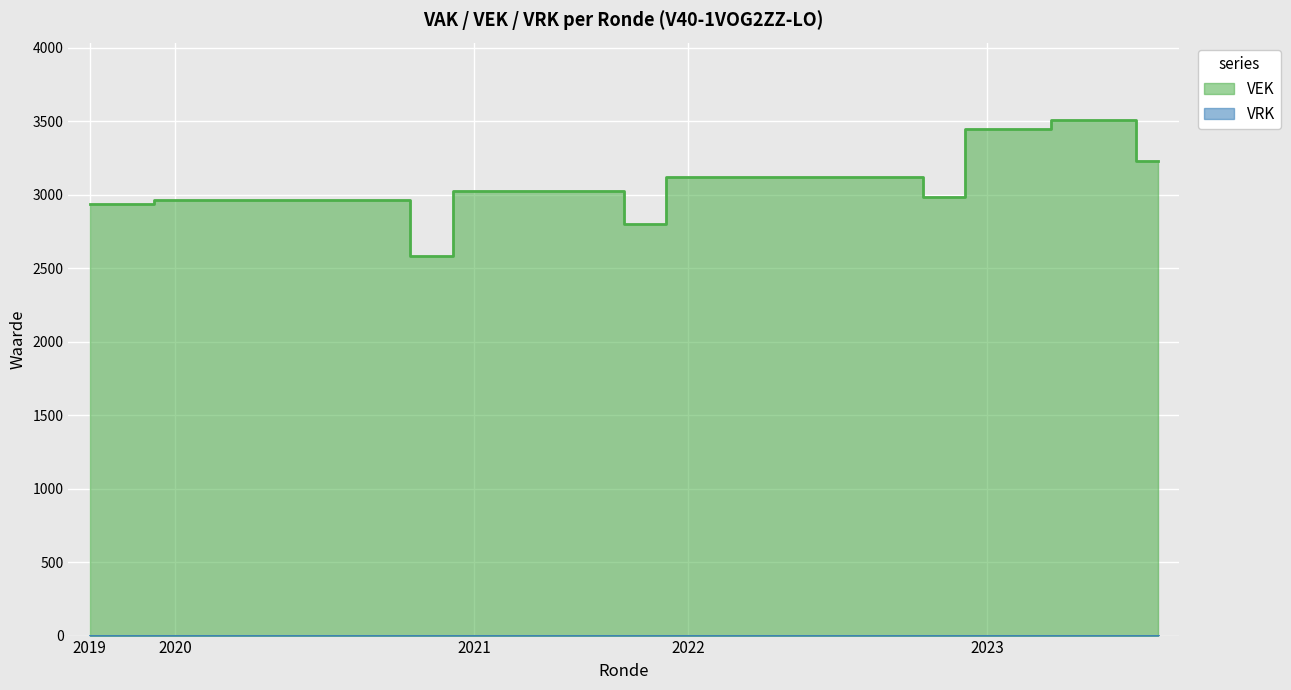

What is the approximate value at 2022 1ste aanpassing – ontwerp, to the nearest 50?

3100